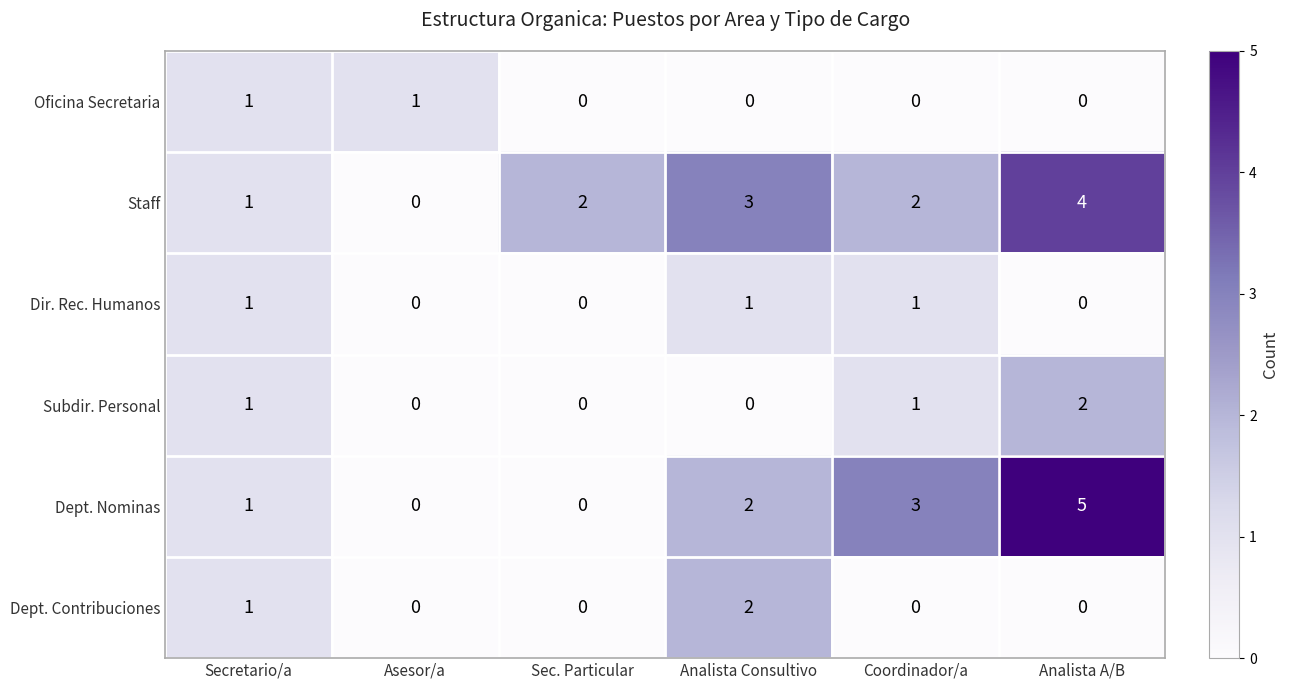

At which category is the sum across all series the highest?

Analista A/B